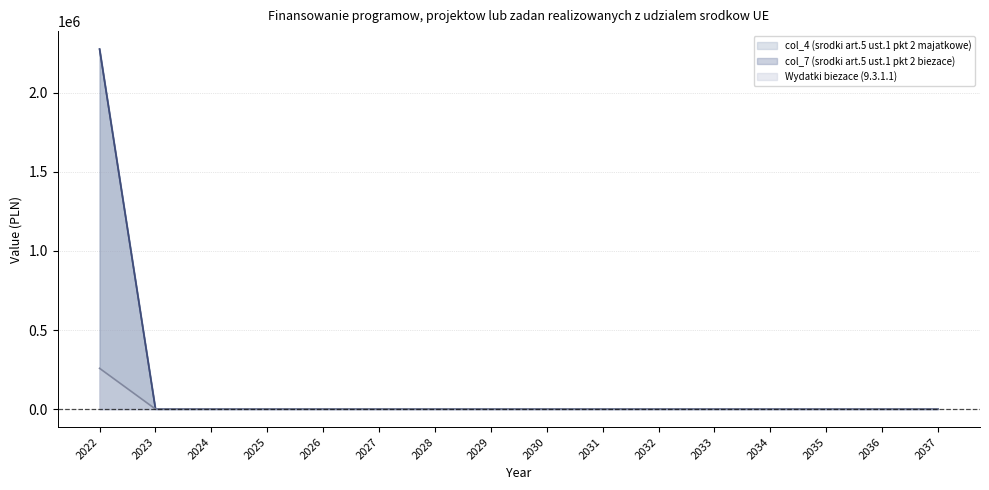

What is the maximum value for Wydatki biezace (9.3.1.1)?

257690